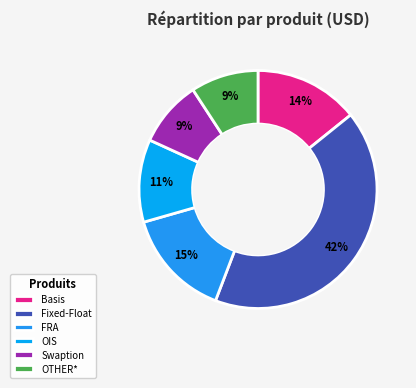

What is the largest slice in the pie chart?

Fixed-Float